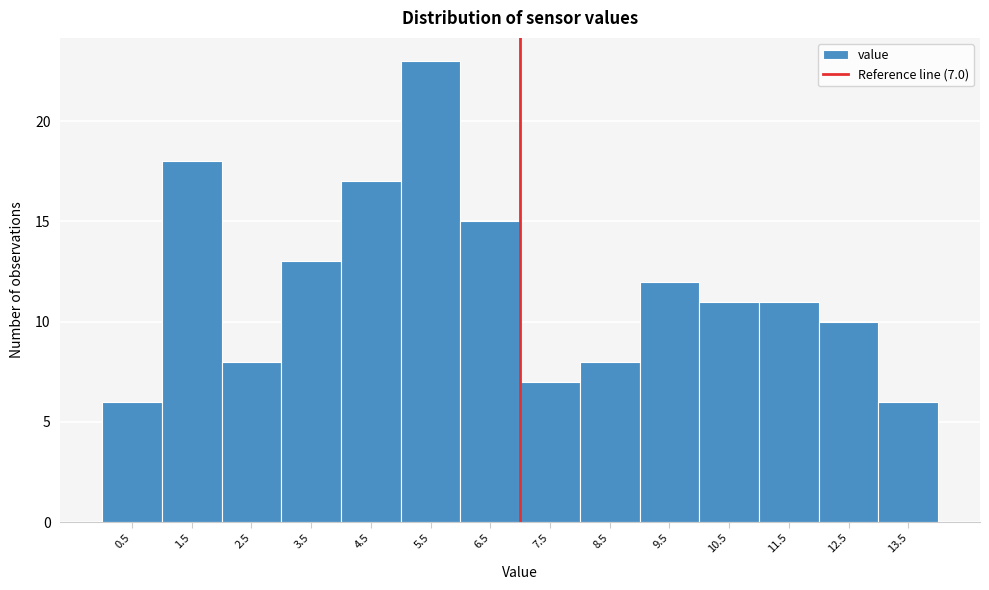

Over which range of the x-axis is the bar tallest?

5 to 6